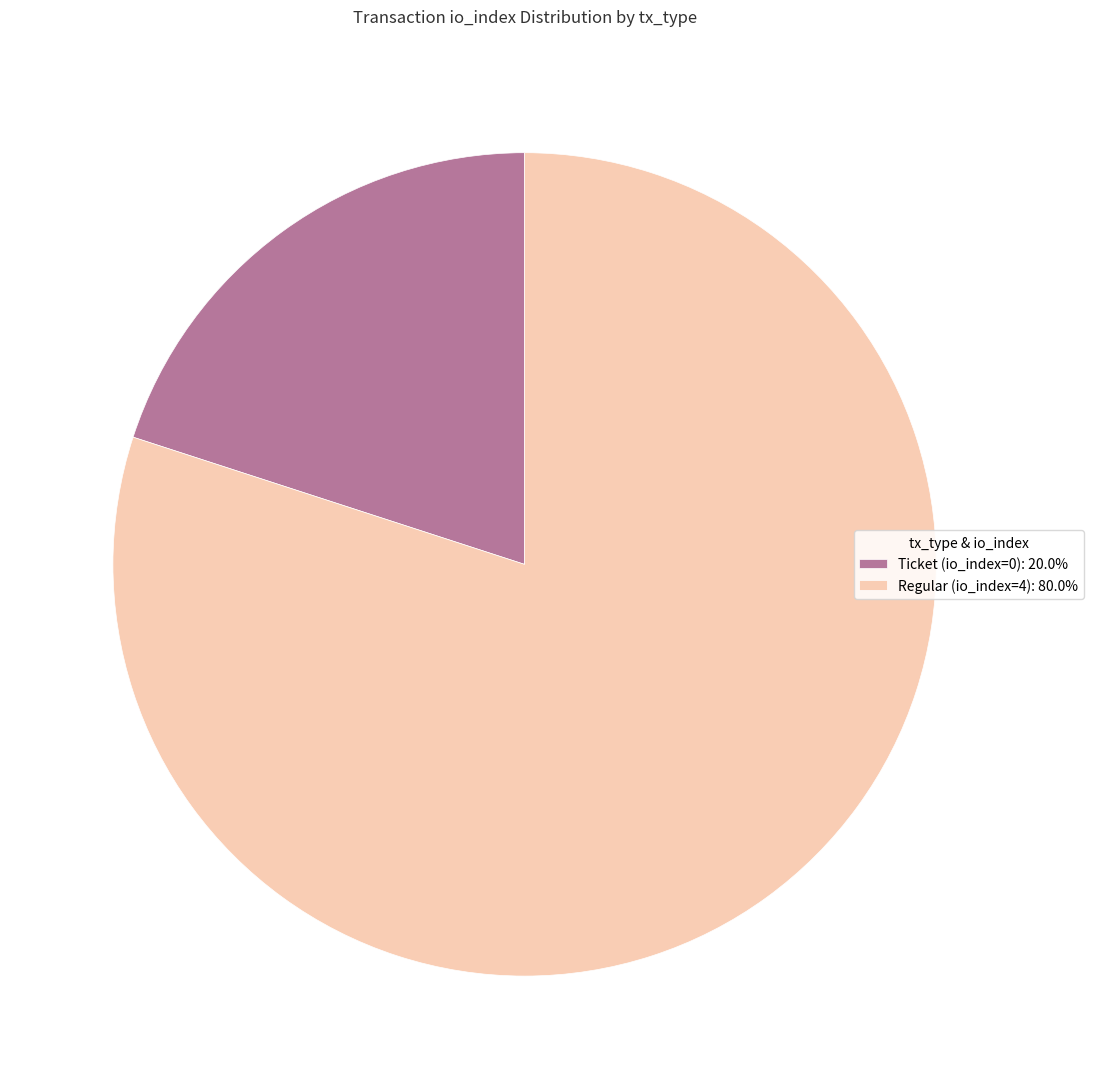

Is there any slice that represents more than half of the pie?

Yes